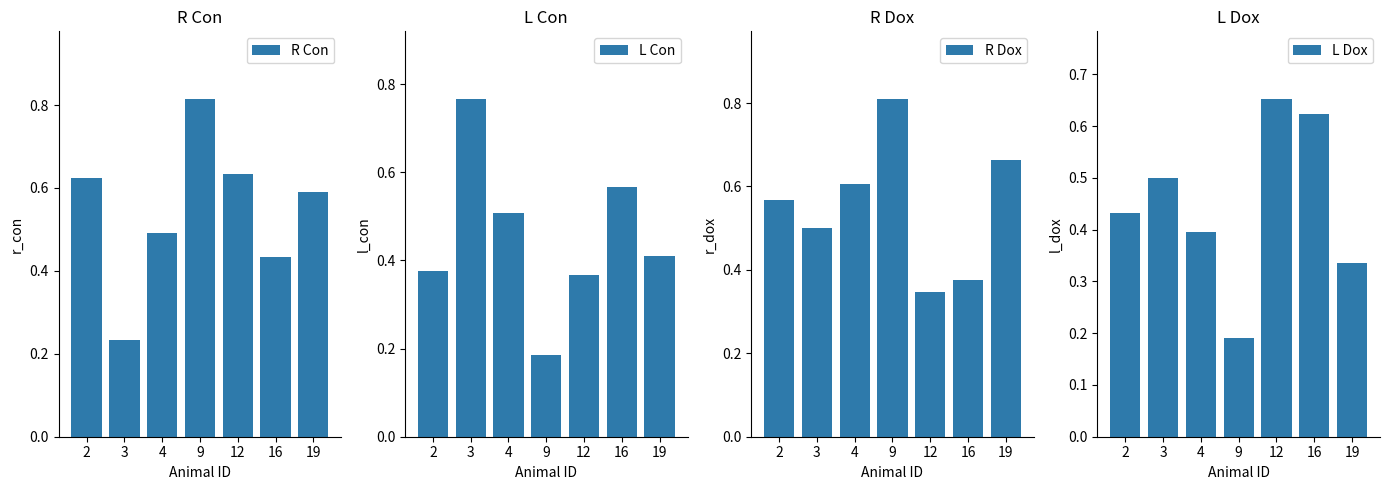

What is the difference between the R Dox values at 3 and 2?

0.1